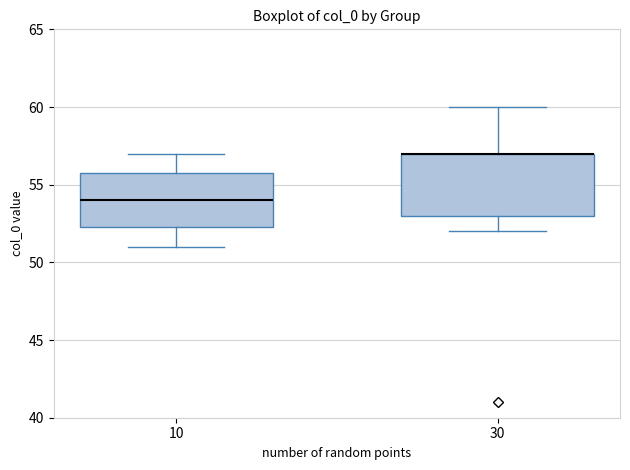

Reading left to right, read every box against the y-axis: the position of its median line, the range the box covers, and the ends of its whiskers. The values are not printed on the chart, so give them approximately, as read against the axis.

10: median 54.0, box 52.5 to 56.0, whiskers 51.0 to 57.0
30: median 57.0 (drawn on the box's upper edge), box 53.0 to 57.0, whiskers 52.0 to 60.0